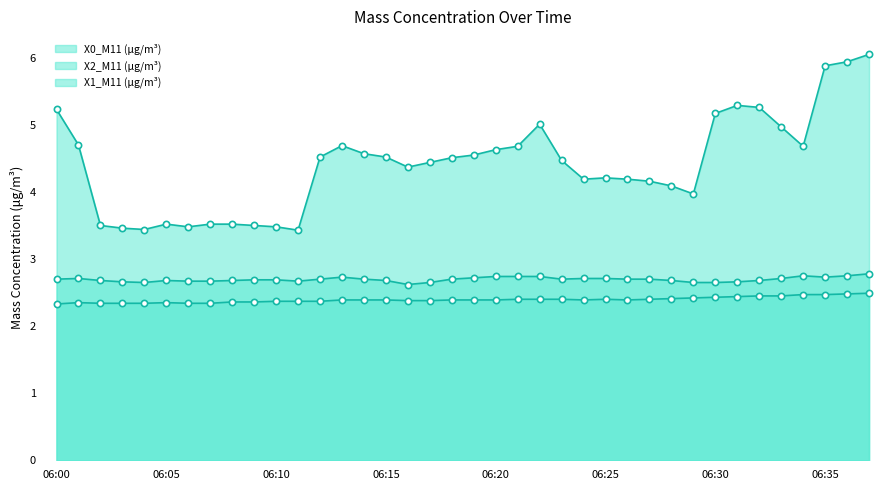

At which category is the sum across all series the highest?

06:37